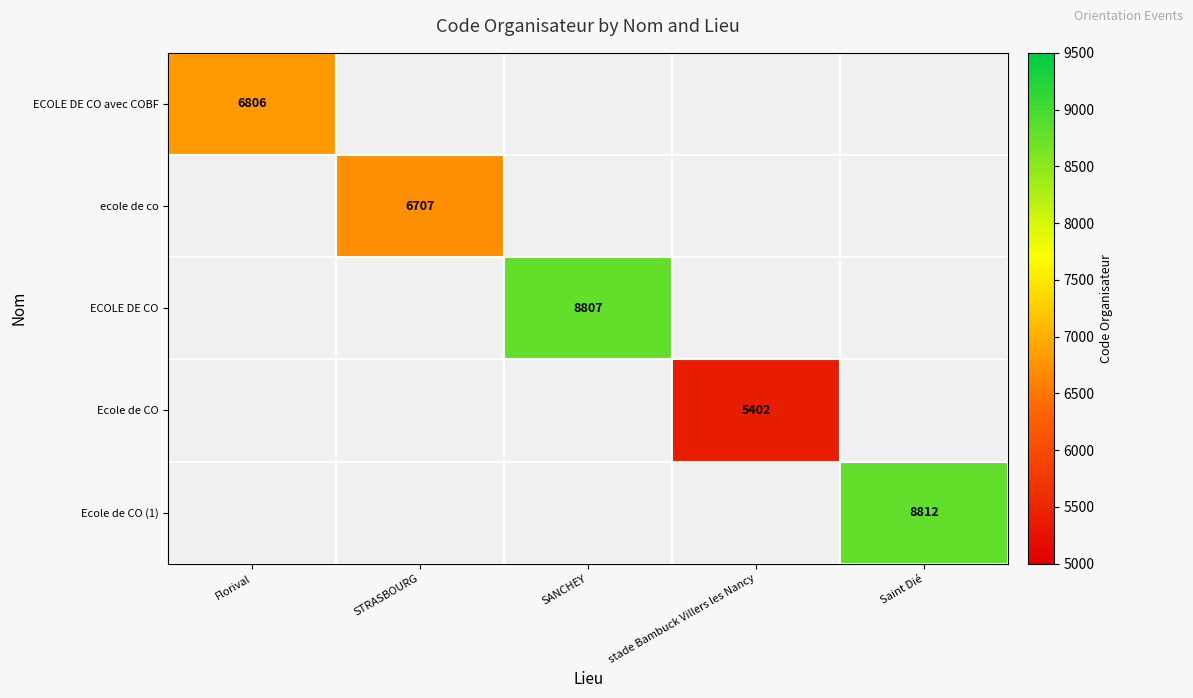

Is it true that ECOLE DE CO avec COBF equals 10807 at Florival?

False